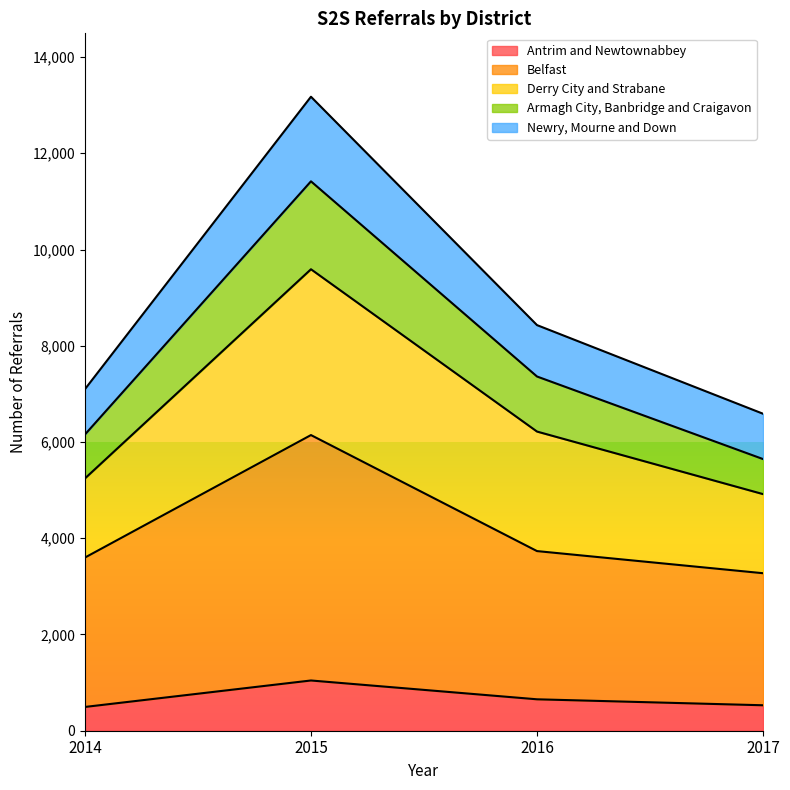

The Antrim and Newtownabbey series shows 653 at 2016. True or false?

True